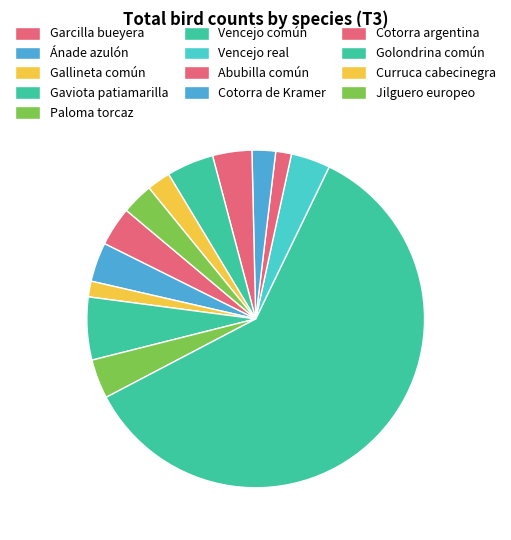

Count the number of slices in the pie.

13